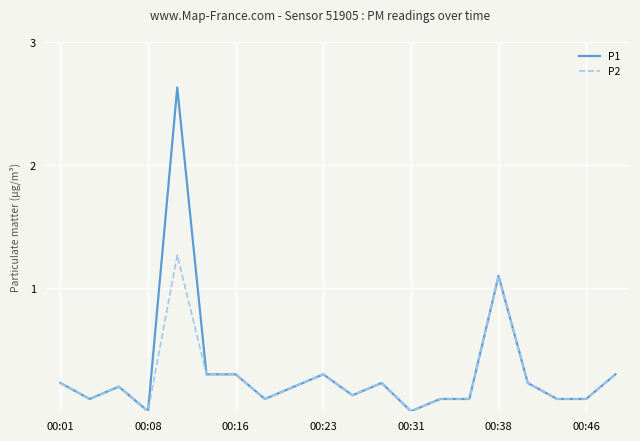

How many lines are shown in the chart?

2